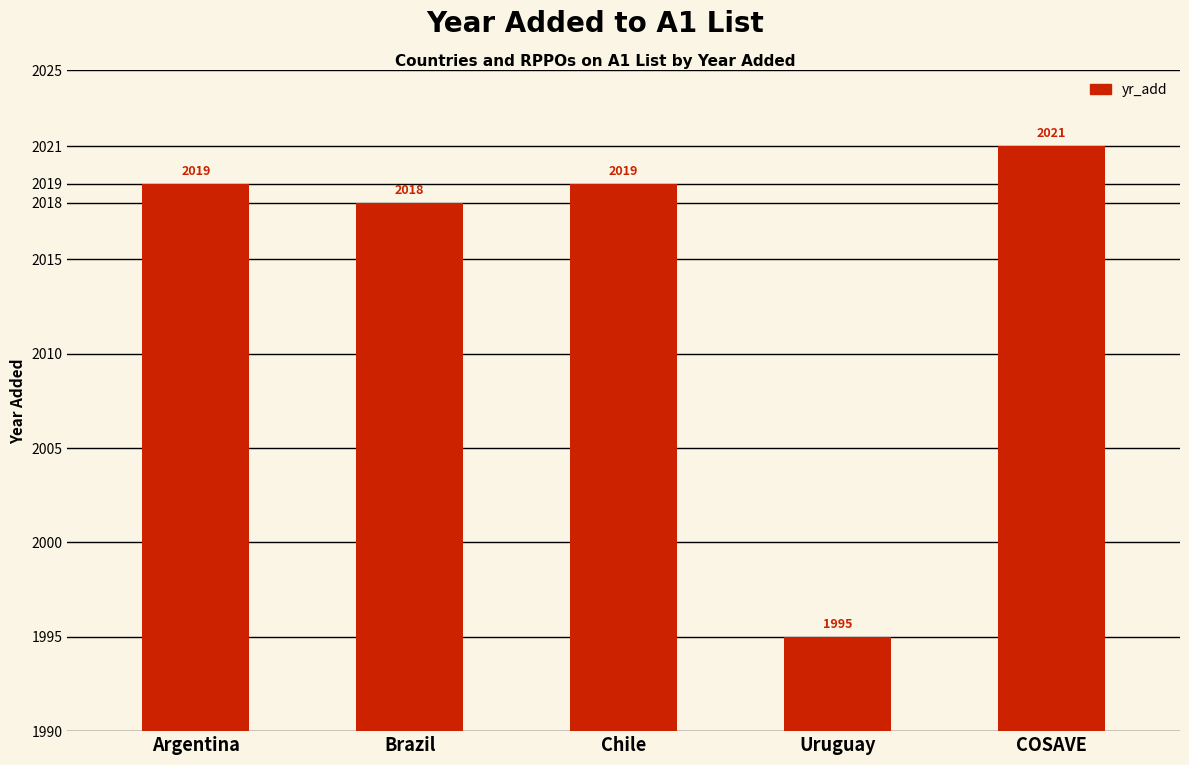

What is the label of the 3rd bar from the right?

Chile